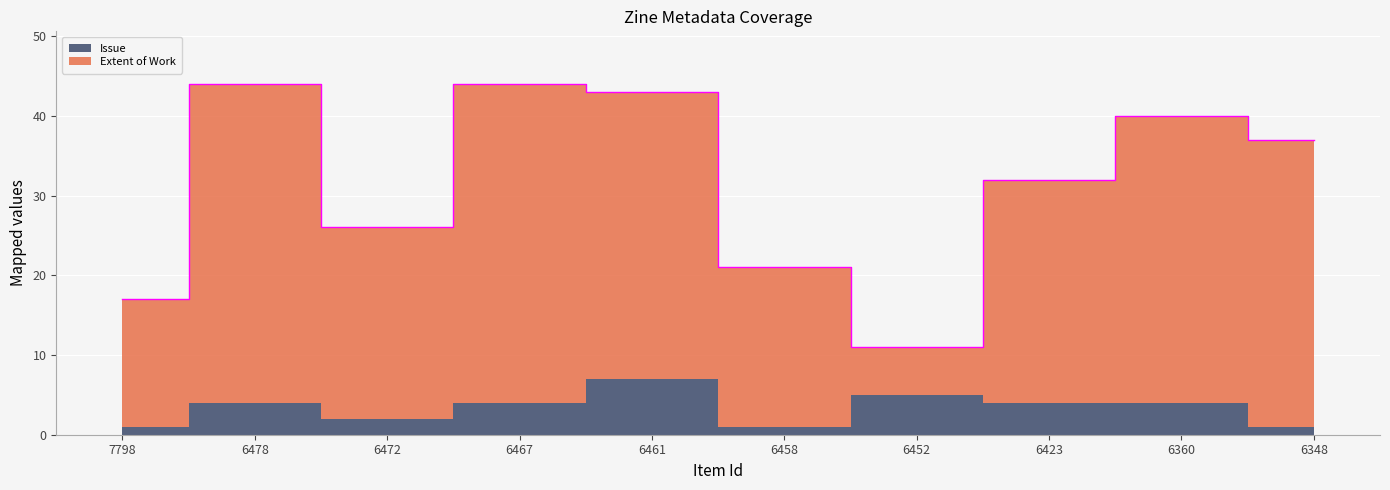

Is it true that the value at 6348 is 37?

True